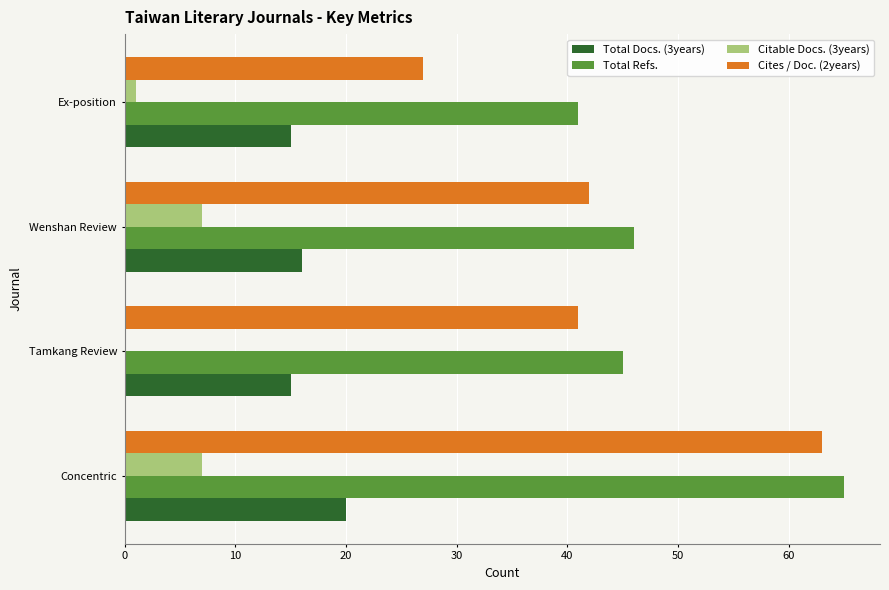

At which category is the sum across all series the highest?

Concentric